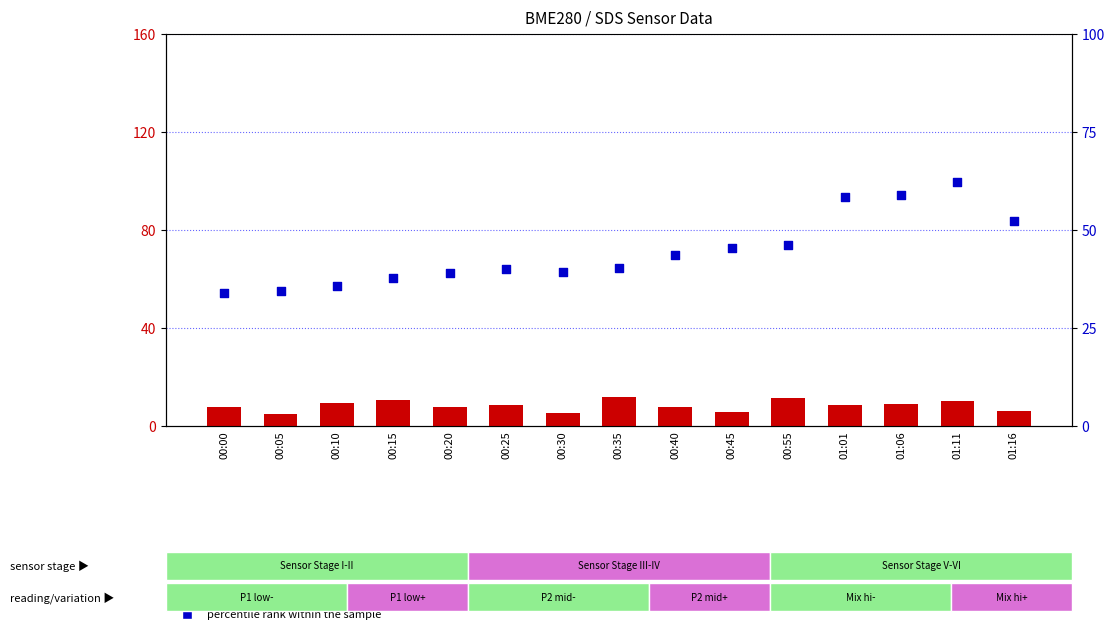

Which series has the largest total across all categories?

percentile rank within the sample